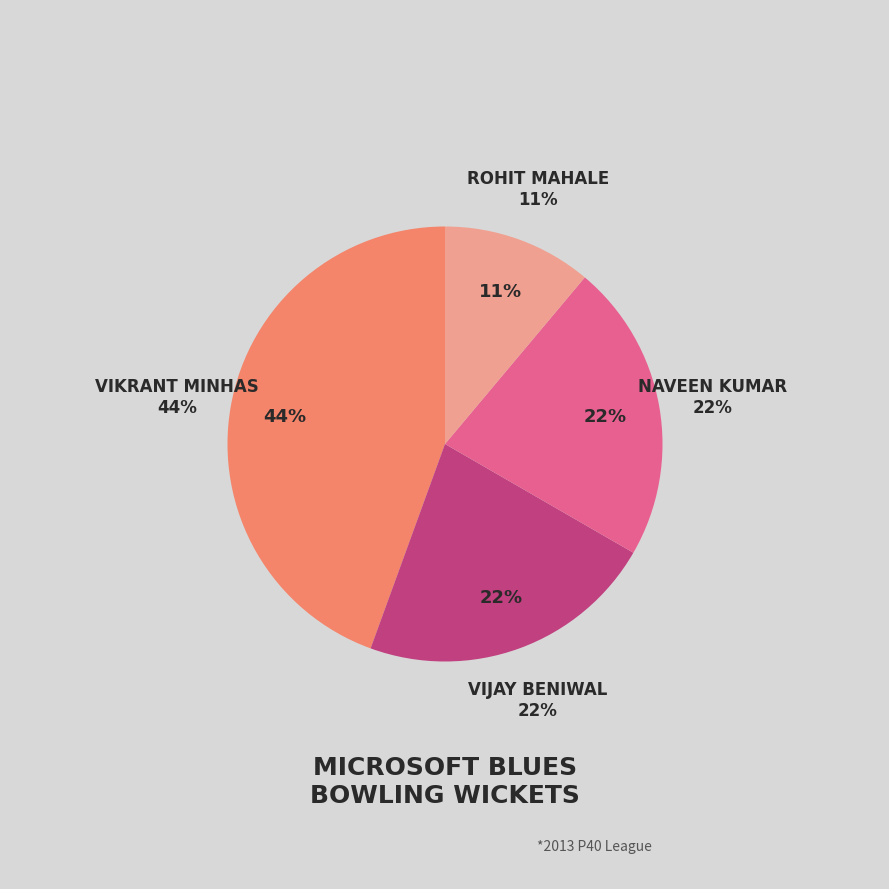

To the nearest percent, what portion does Vijay Beniwal represent?

22%